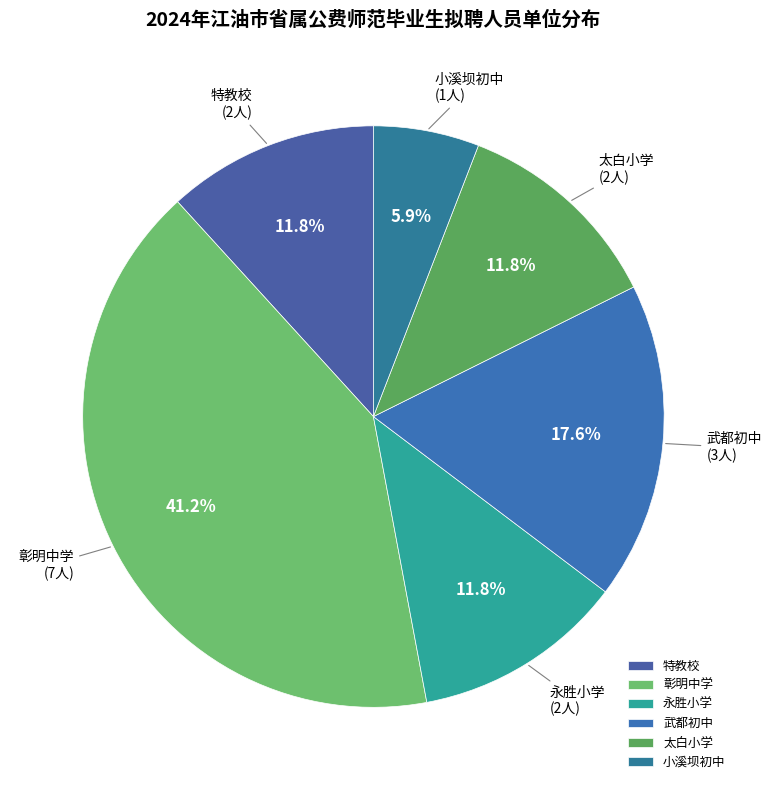

Which has a higher value, 永胜小学 or 彰明中学?

彰明中学